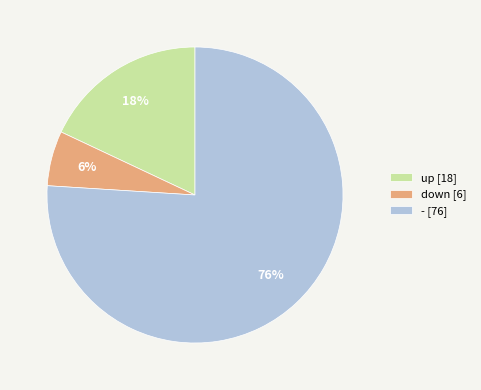

True or false: down accounts for 1% of the total.

False